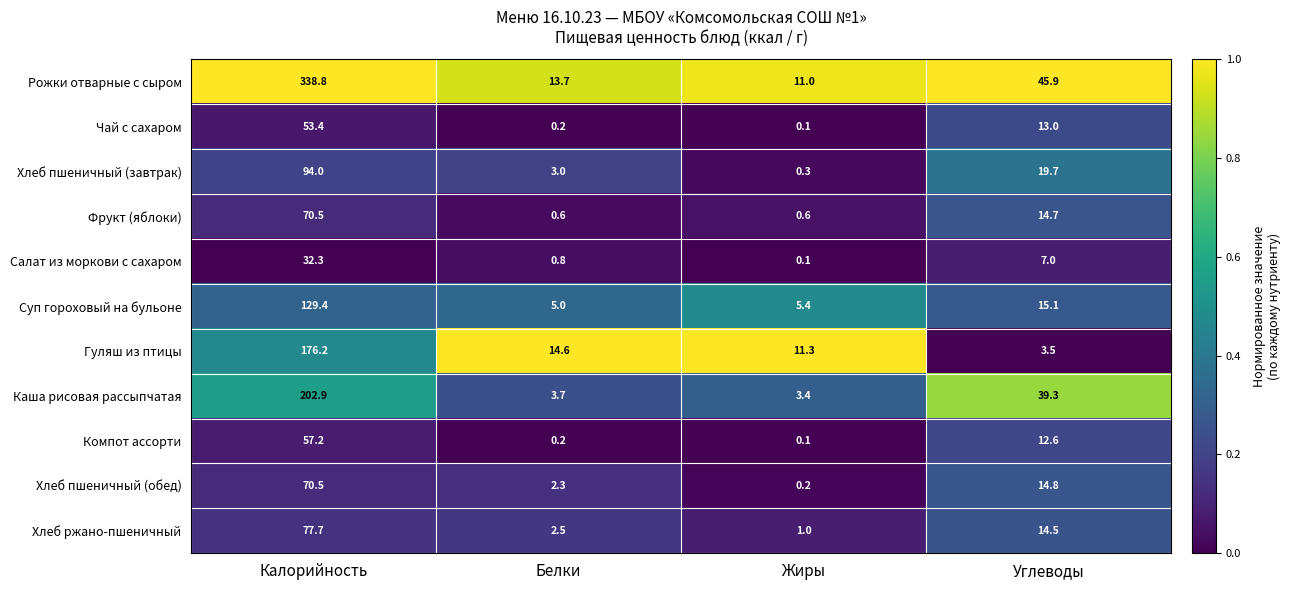

What is the spread (max minus min) of values at Белки?

14.4